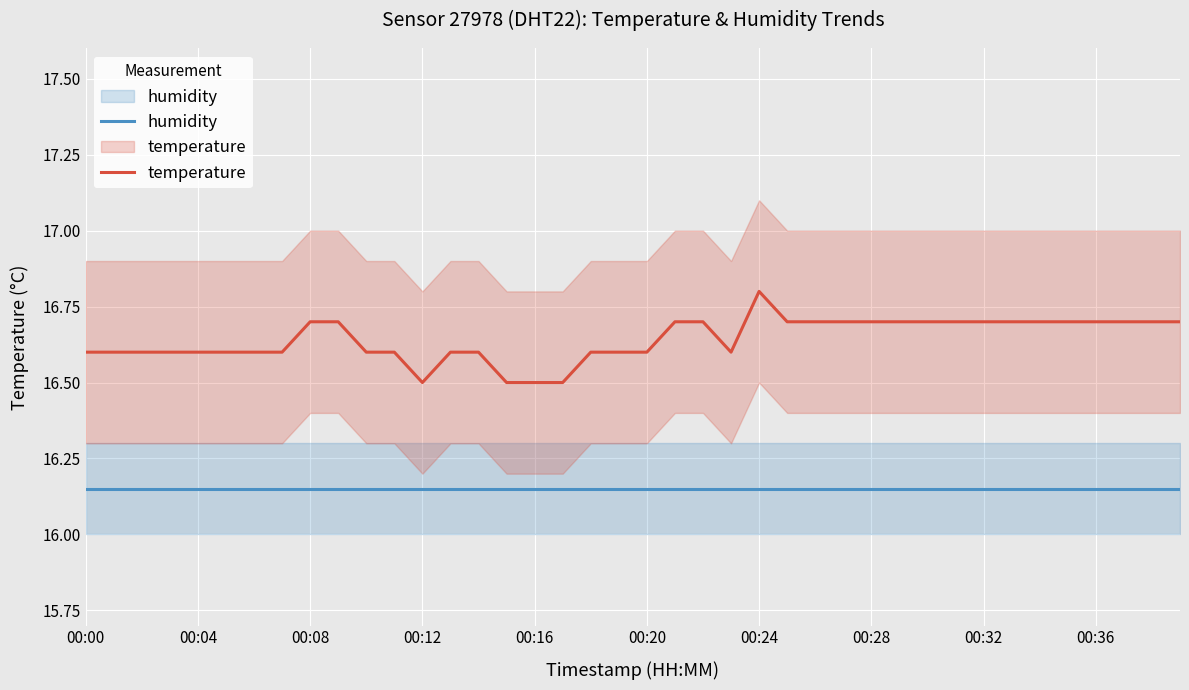

True or false: temperature has more than 2 points higher than both neighbors.

False